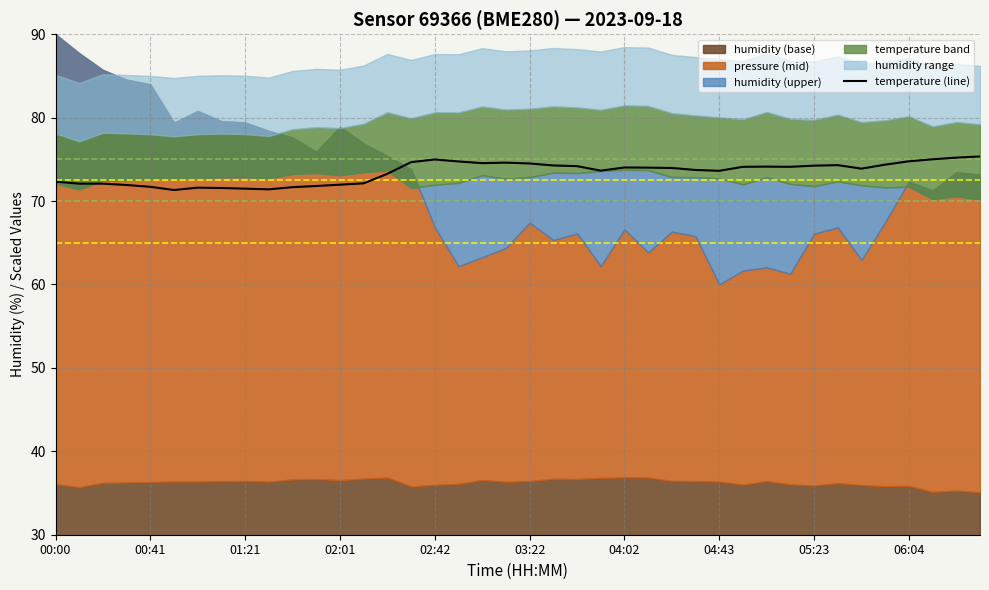

True or false: temperature (line) has a value of 71.7 at 00:41.

True